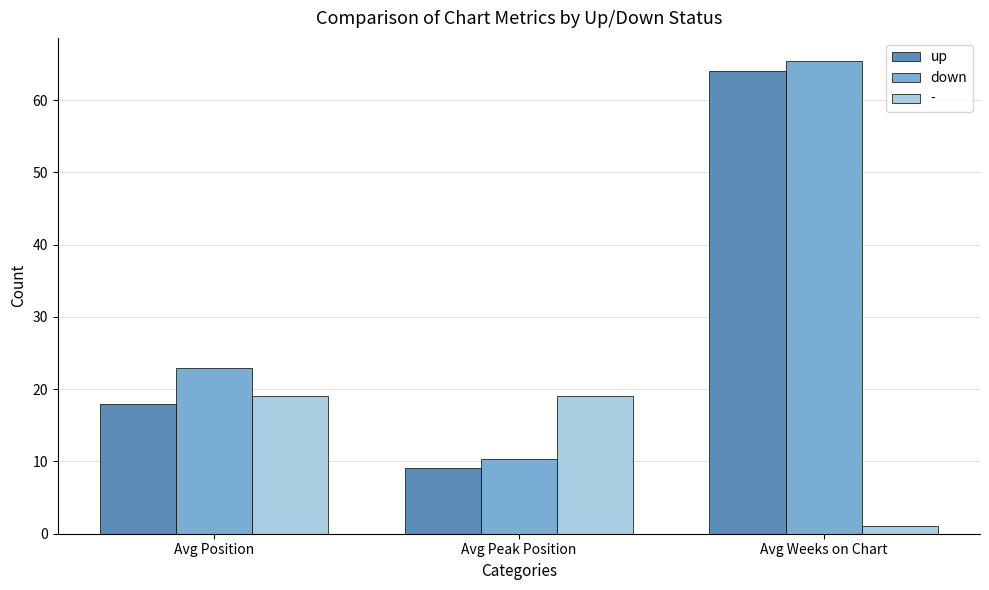

Is it true that down equals 65.3 at Avg Weeks on Chart?

True